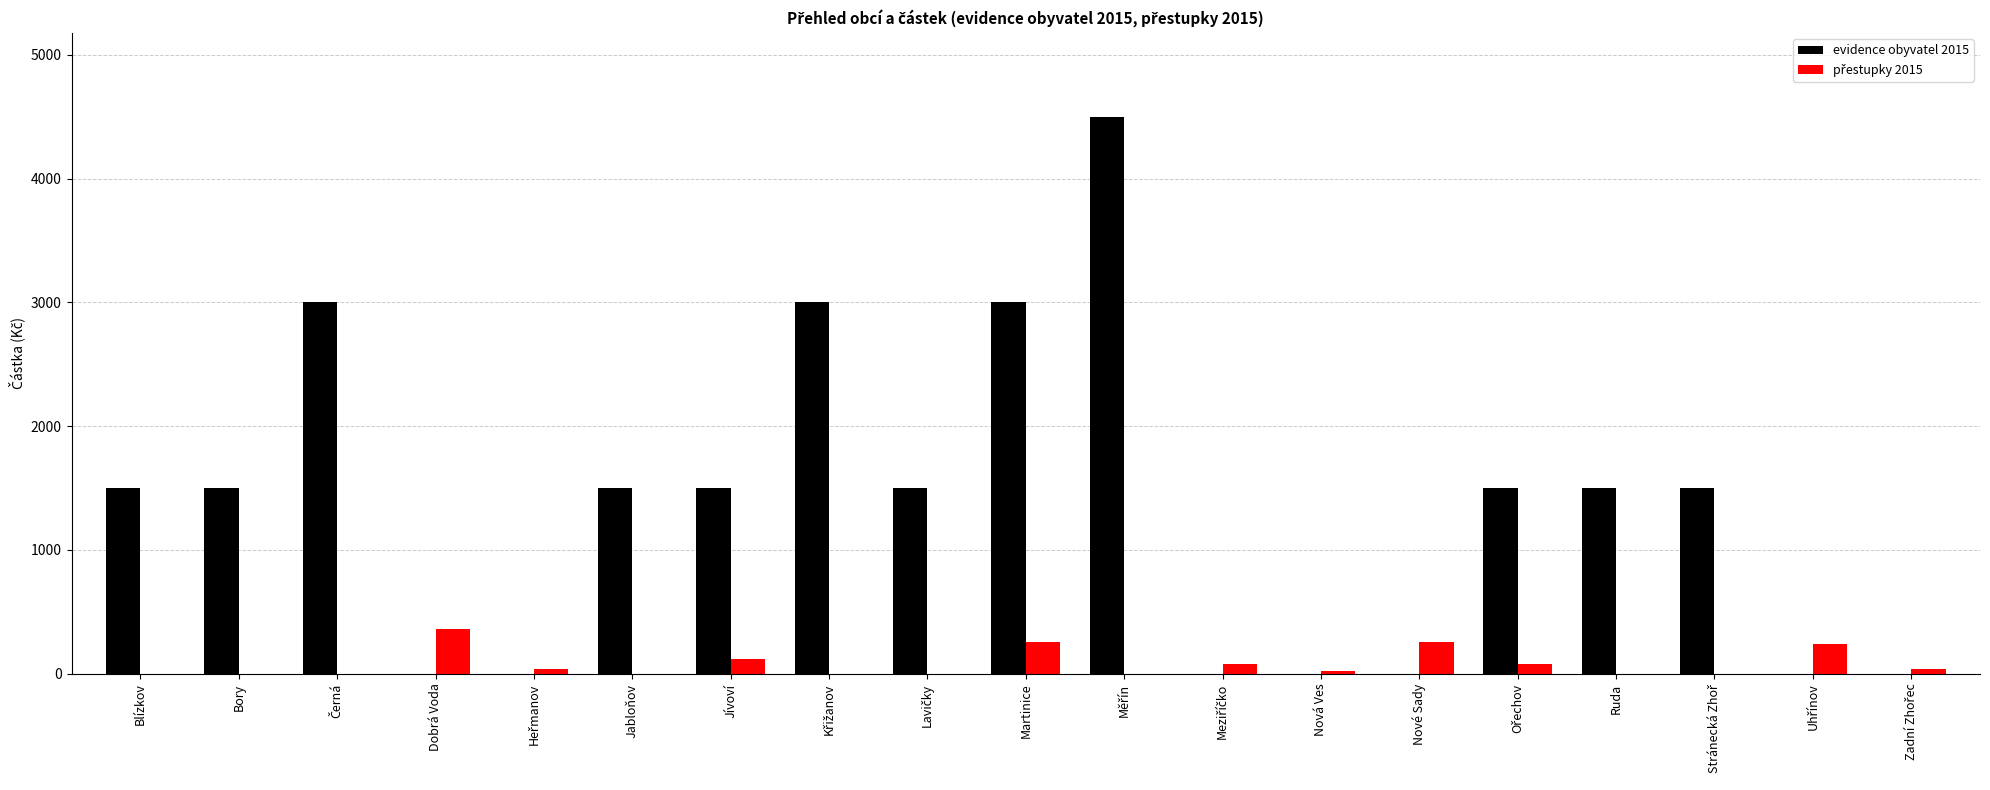

Which series has the largest total across all categories?

evidence obyvatel 2015